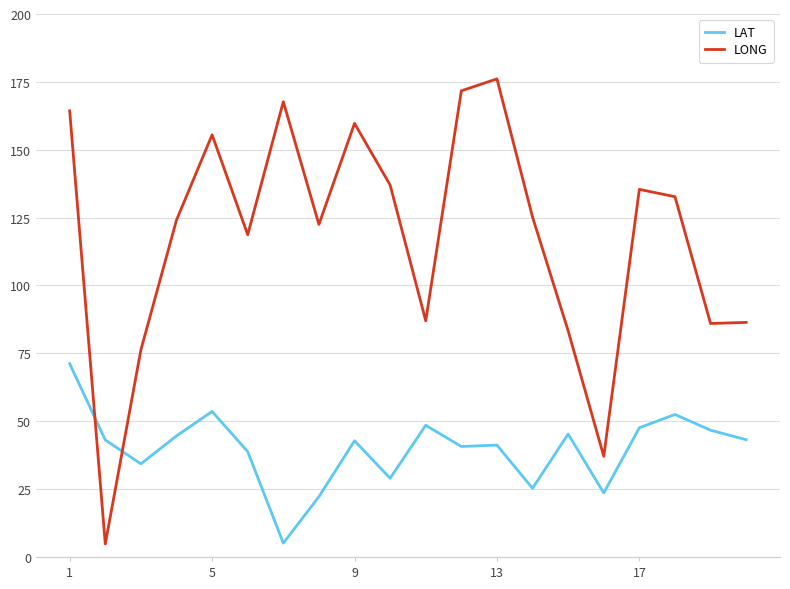

What is the sum of all LONG values?

2351.5